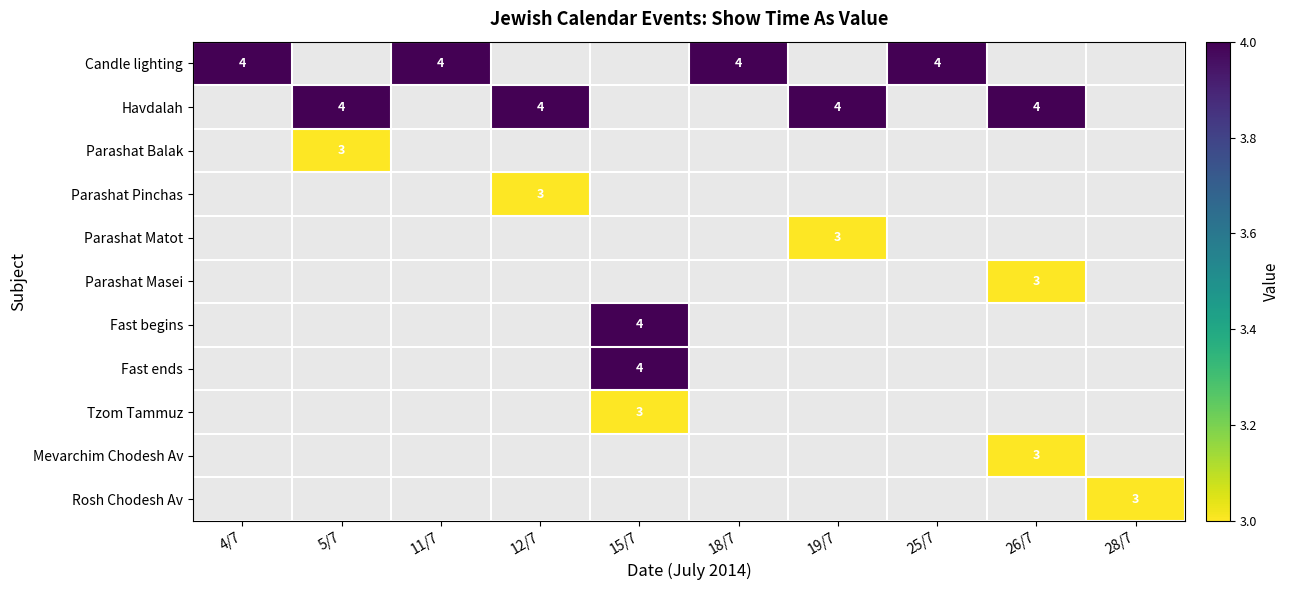

True or false: Havdalah has a value of 4 at 5/7.

True